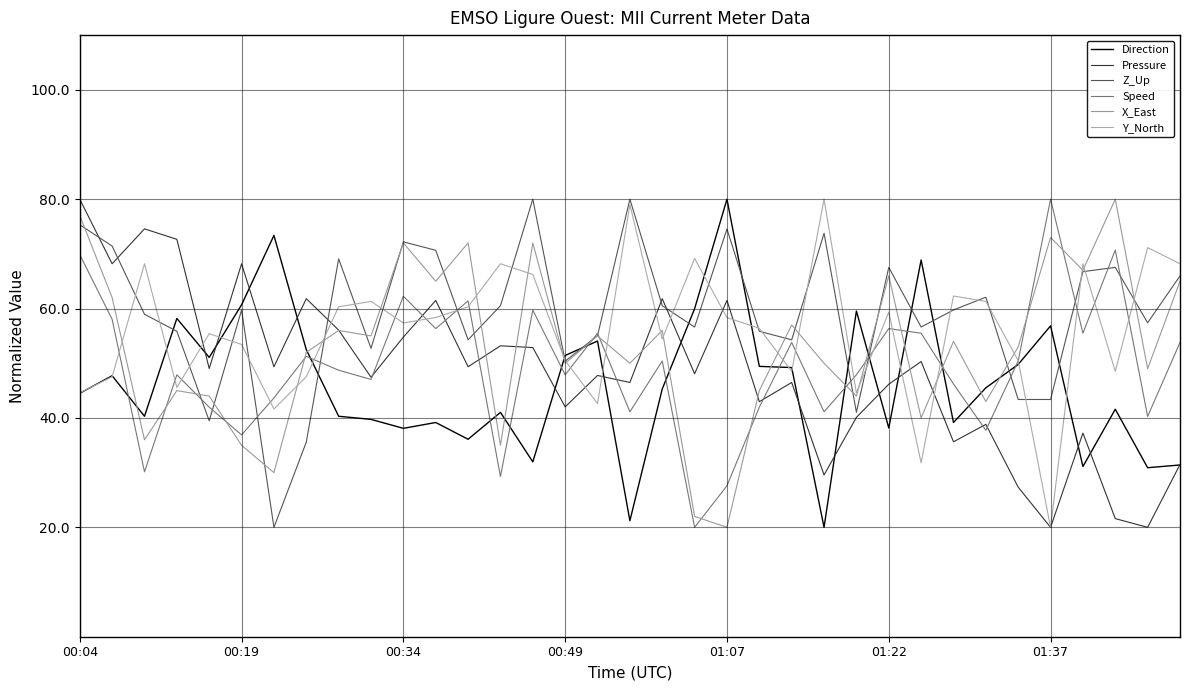

How many lines are shown in the chart?

6